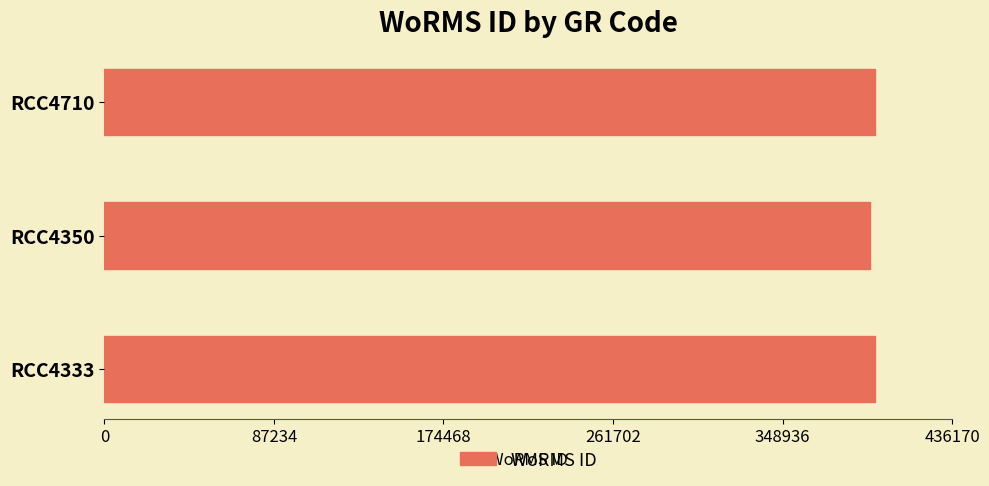

The value at RCC4333 is 396436. True or false?

True